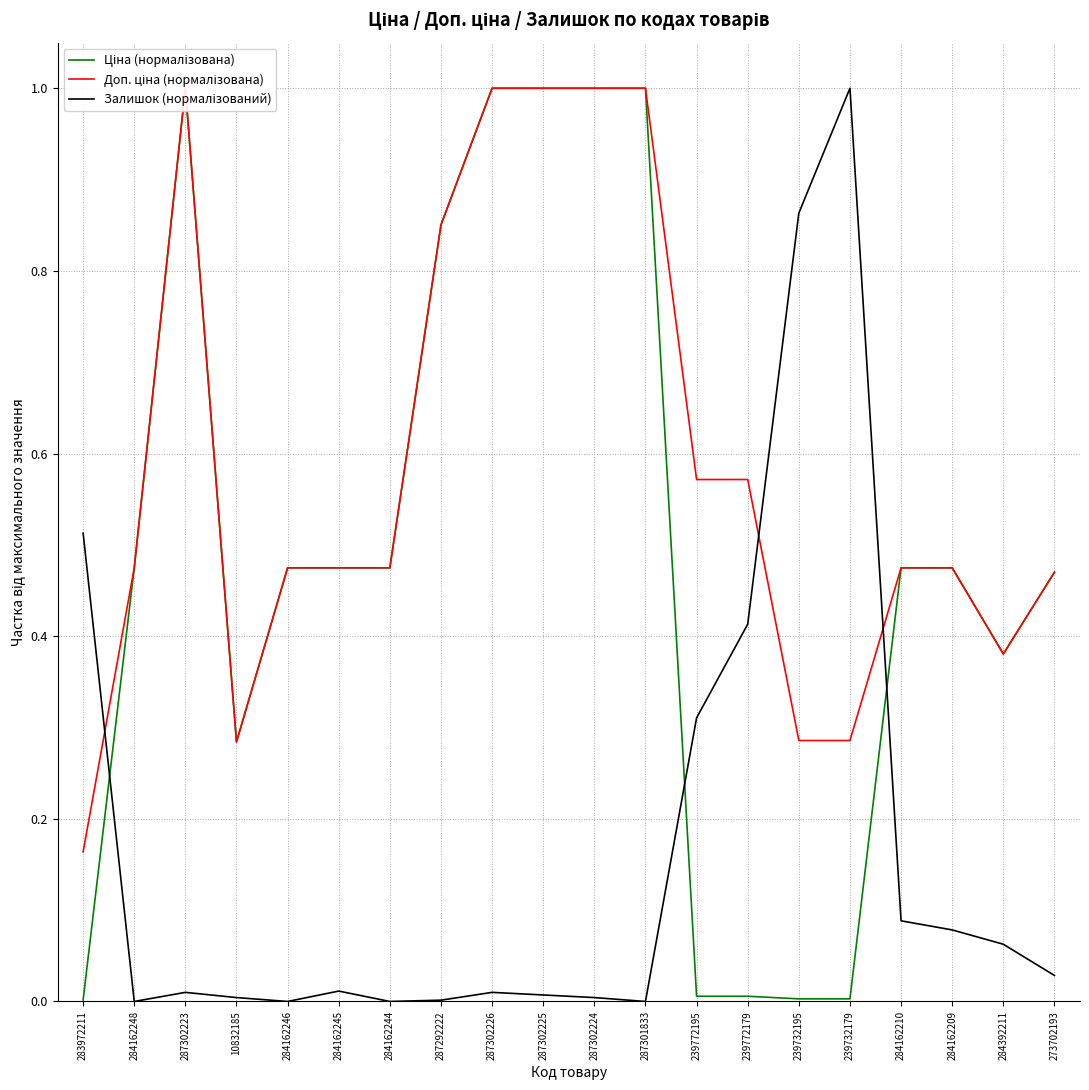

Reading left to right, what are all the values shown in this chart?

Ціна (нормалізована): 283972211=0.0	284162248=0.5	287302223=1.0	10832185=0.3	284162246=0.5	284162245=0.5	284162244=0.5	287292222=0.9	287302226=1.0	287302225=1.0	287302224=1.0	287301833=1.0	239772195=0.0	239772179=0.0	239732195=0.0	239732179=0.0	284162210=0.5	284162209=0.5	284392211=0.4	273702193=0.5
Доп. ціна (нормалізована): 283972211=0.2	284162248=0.5	287302223=1.0	10832185=0.3	284162246=0.5	284162245=0.5	284162244=0.5	287292222=0.9	287302226=1.0	287302225=1.0	287302224=1.0	287301833=1.0	239772195=0.6	239772179=0.6	239732195=0.3	239732179=0.3	284162210=0.5	284162209=0.5	284392211=0.4	273702193=0.5
Залишок (нормалізований): 283972211=0.5	284162248=0.0	287302223=0.0	10832185=0.0	284162246=0.0	284162245=0.0	284162244=0.0	287292222=0.0	287302226=0.0	287302225=0.0	287302224=0.0	287301833=0.0	239772195=0.3	239772179=0.4	239732195=0.9	239732179=1.0	284162210=0.1	284162209=0.1	284392211=0.1	273702193=0.0